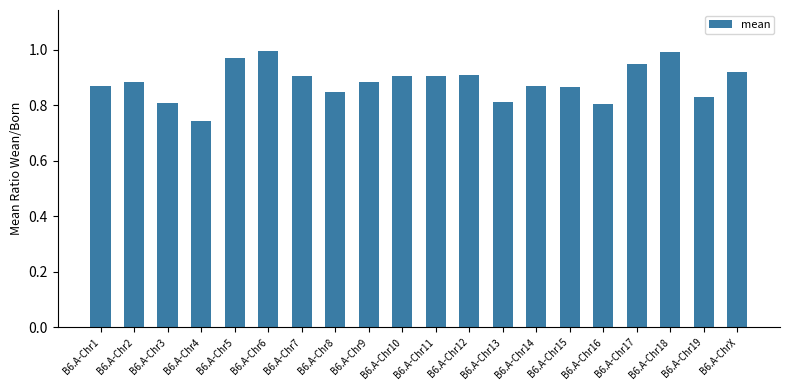

What position from the right is B6.A-Chr6?

15